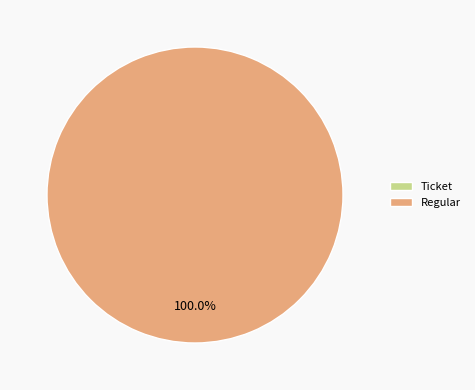

The Ticket slice represents 1% of the pie. True or false?

False